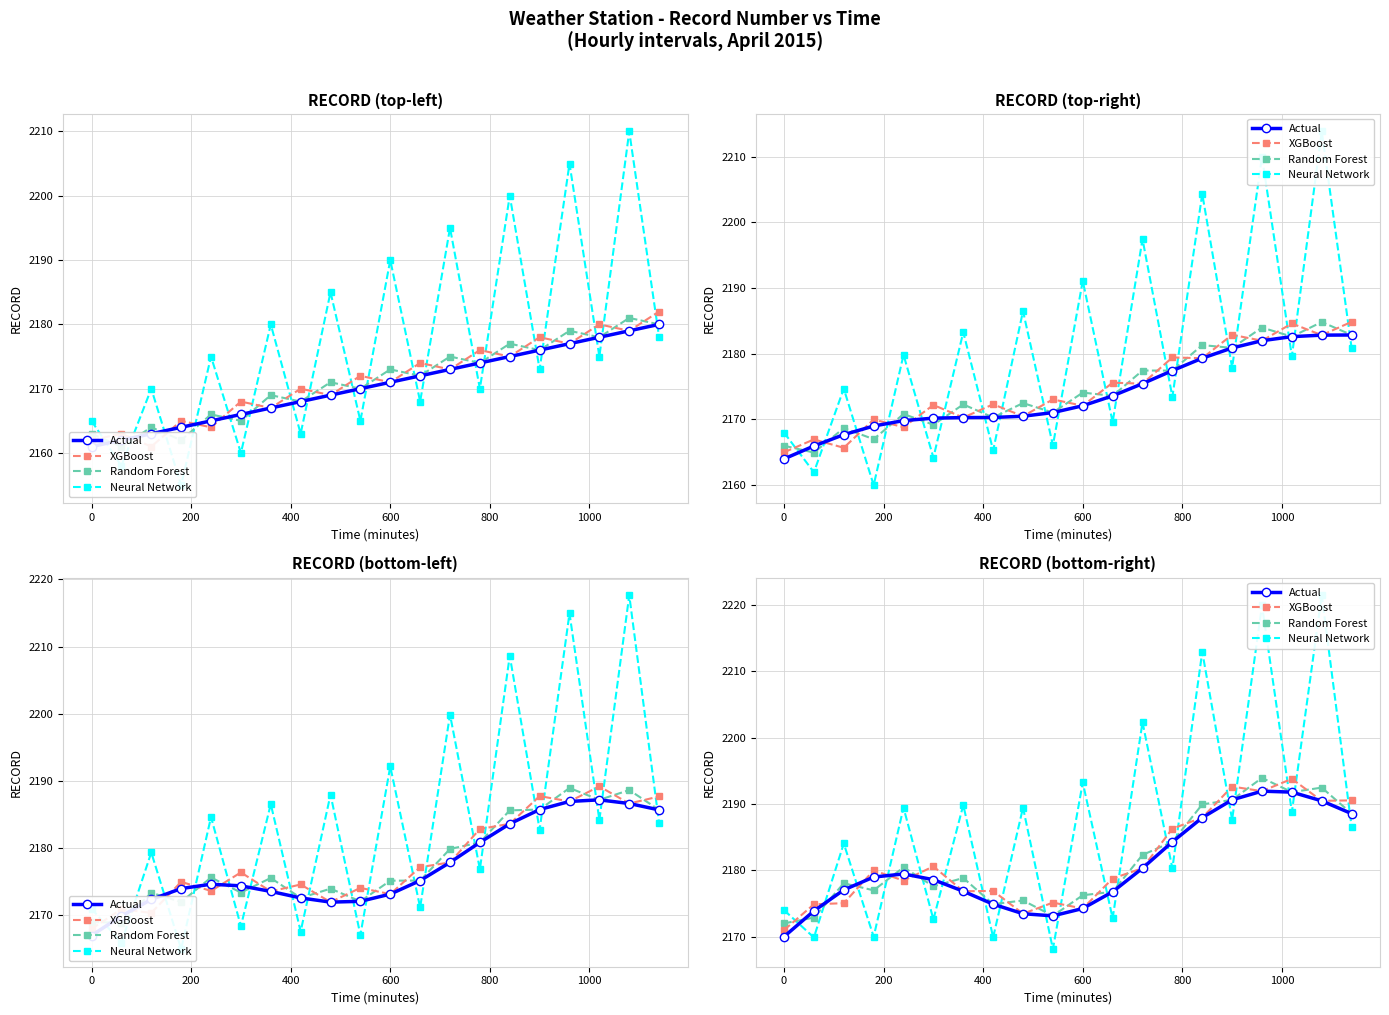

True or false: Actual has more than 2 interior local peaks.

False